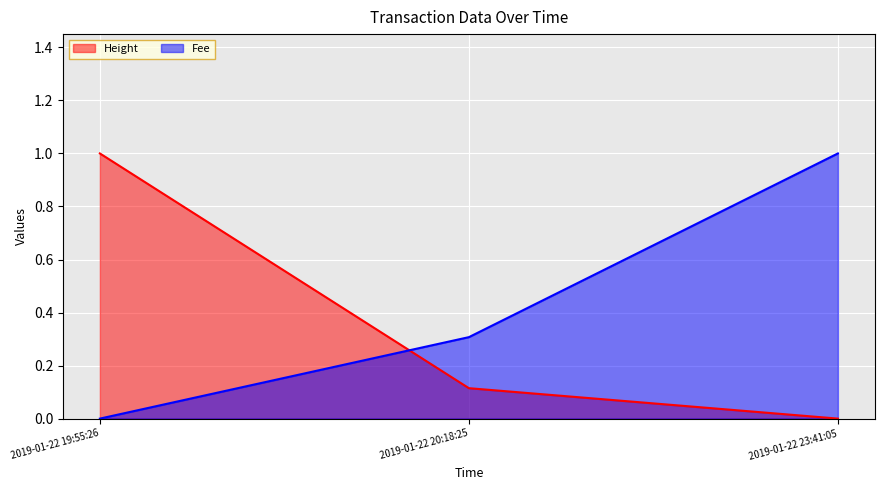

What is the difference between the Height values at 2019-01-22 23:41:05 and 2019-01-22 20:18:25?

0.1